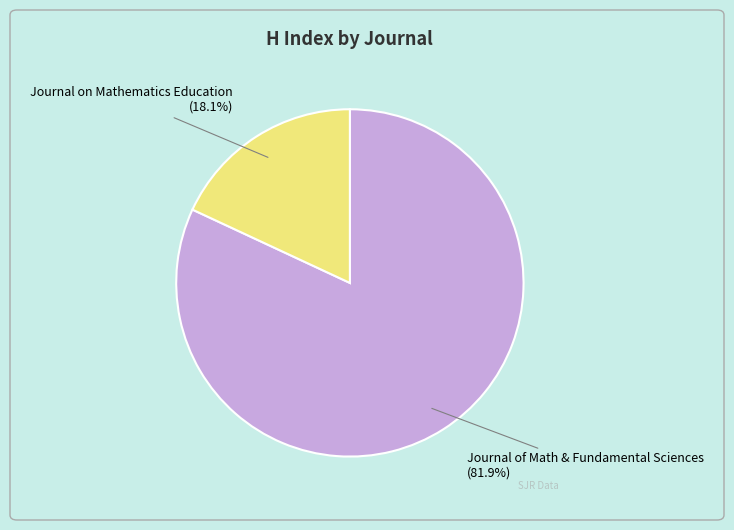

How many segments does this pie chart have?

2